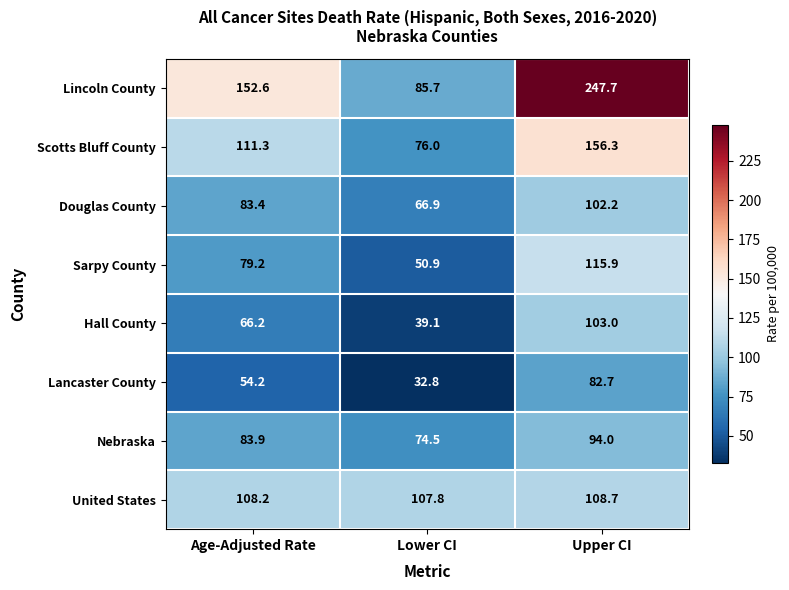

Is it true that Hall County equals 65.5 at Upper CI?

False